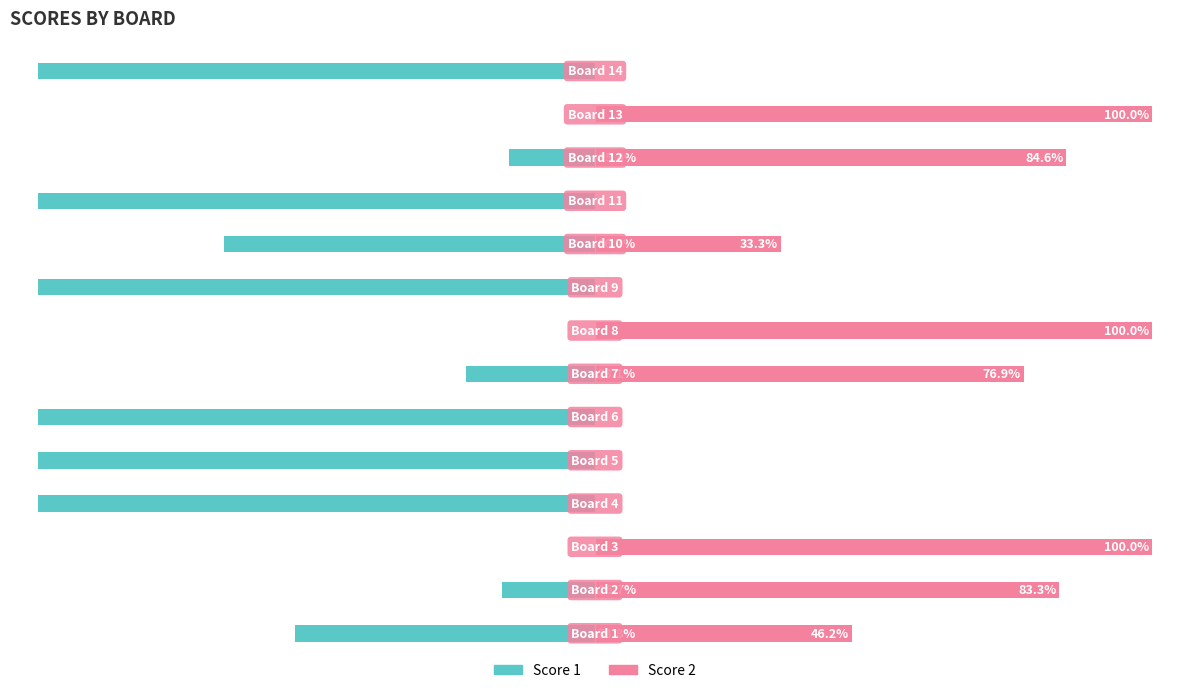

How many data points in Score 2 are less than 46?

7